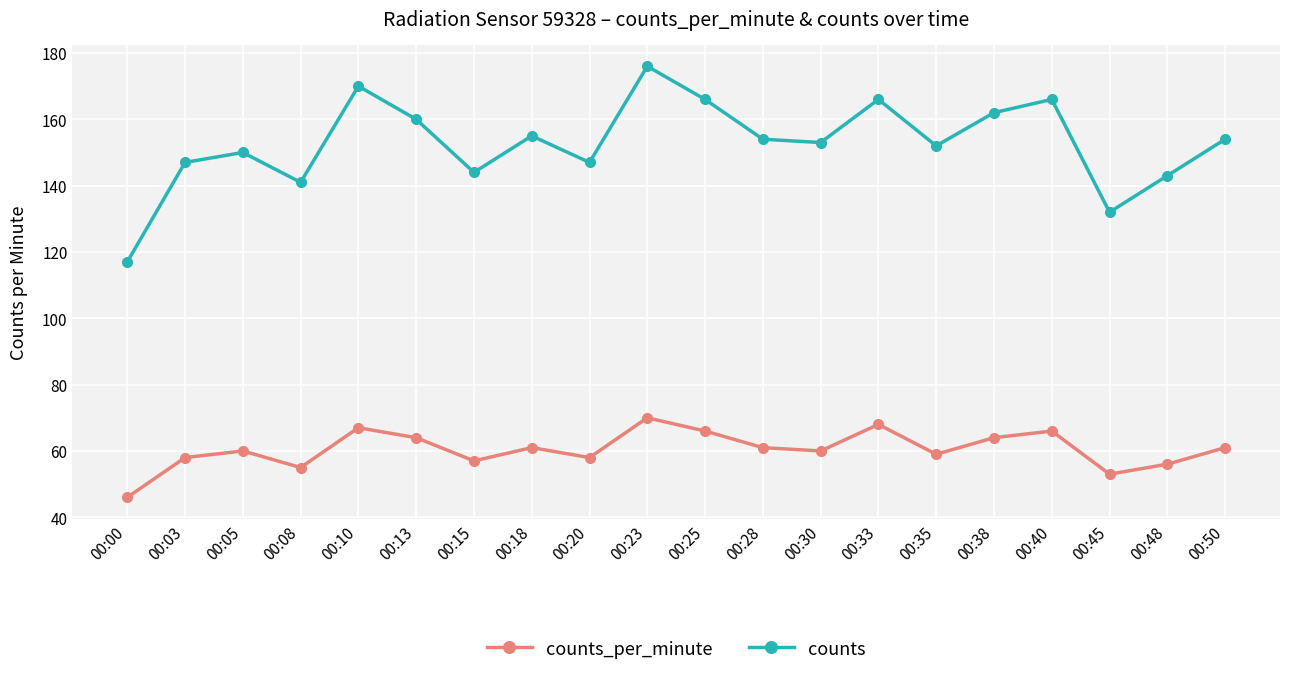

Where is the first local maximum for counts?

00:05